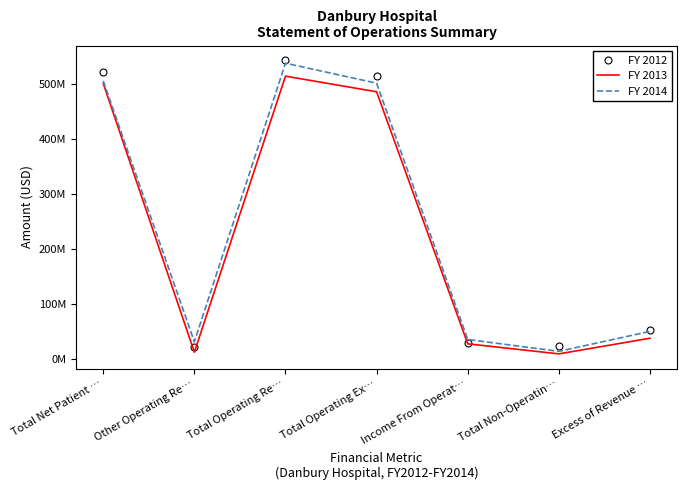

The value of FY 2014 at Income From Operat… is 50615573. True or false?

False